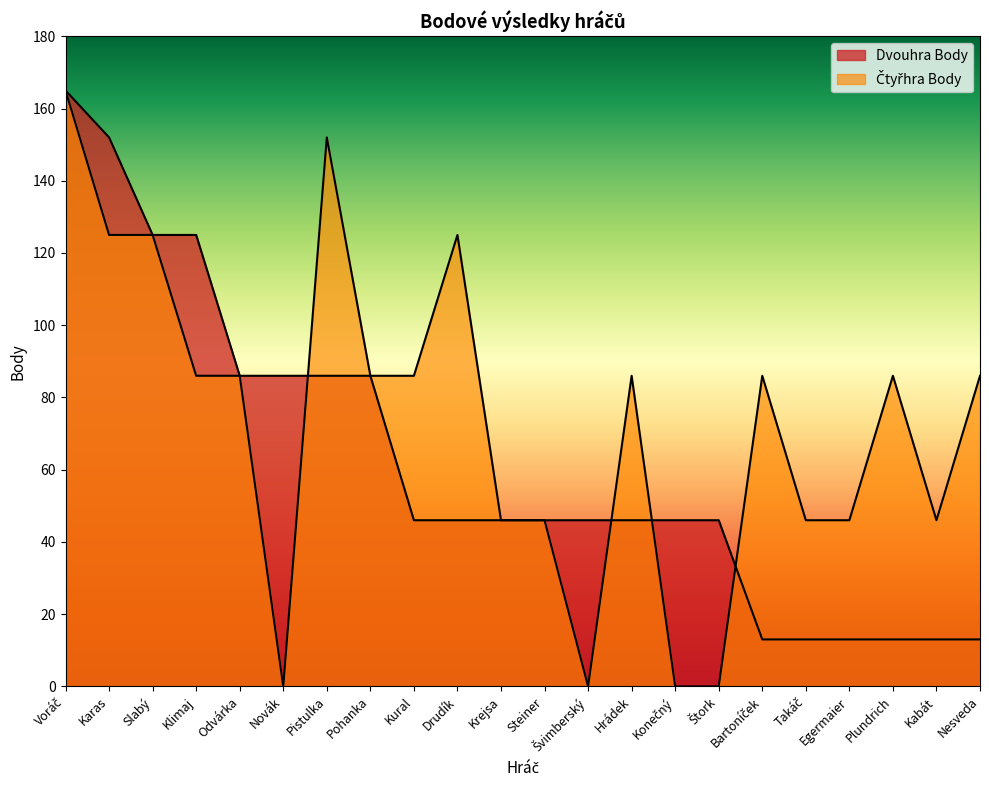

True or false: Dvouhra Body and Čtyřhra Body intersect in this chart.

True